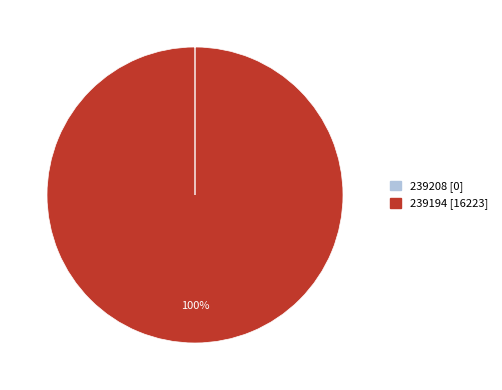

Does 239194 account for over 50% of the chart?

Yes